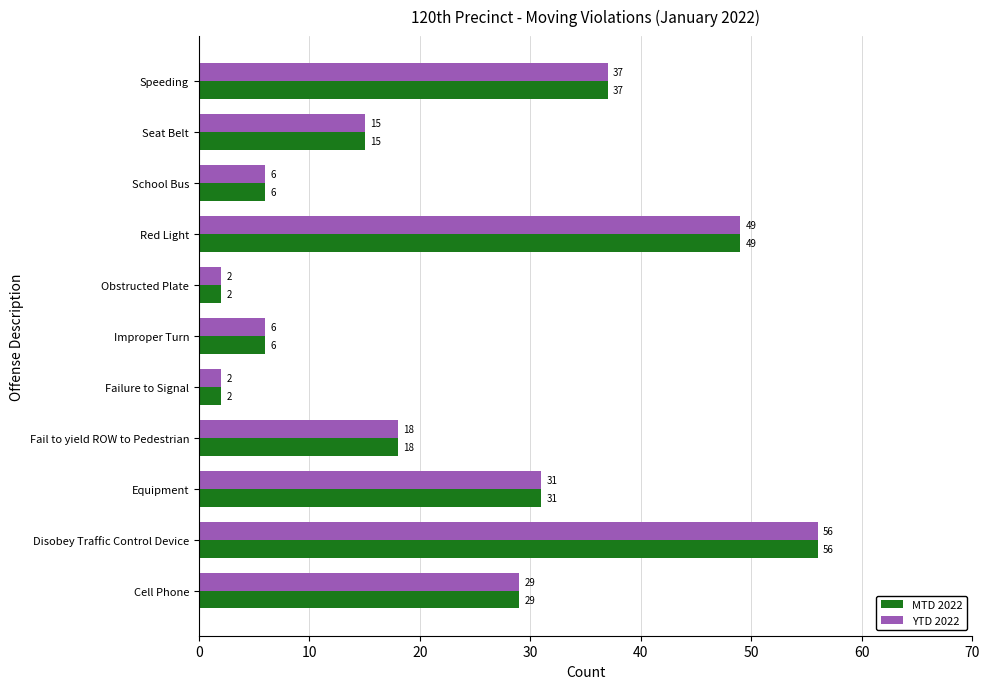

True or false: YTD 2022 has a value of 29 at Cell Phone.

True